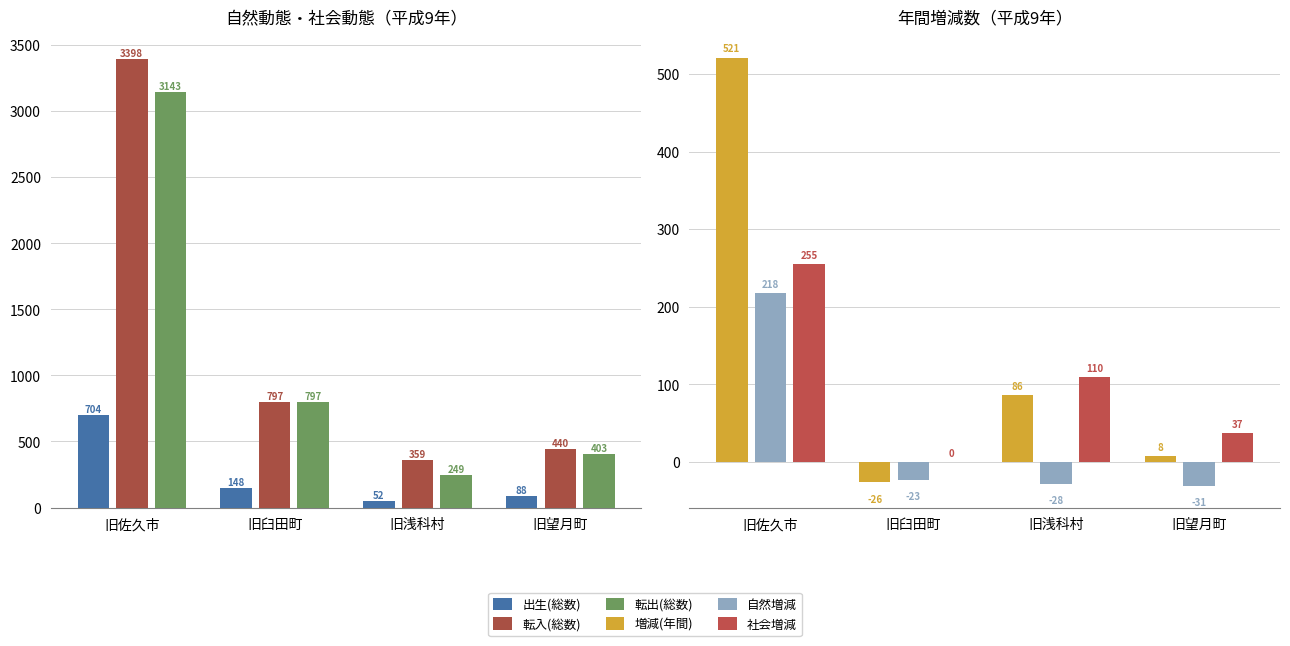

At which label is 増減(年間) closest to 247?

旧浅科村